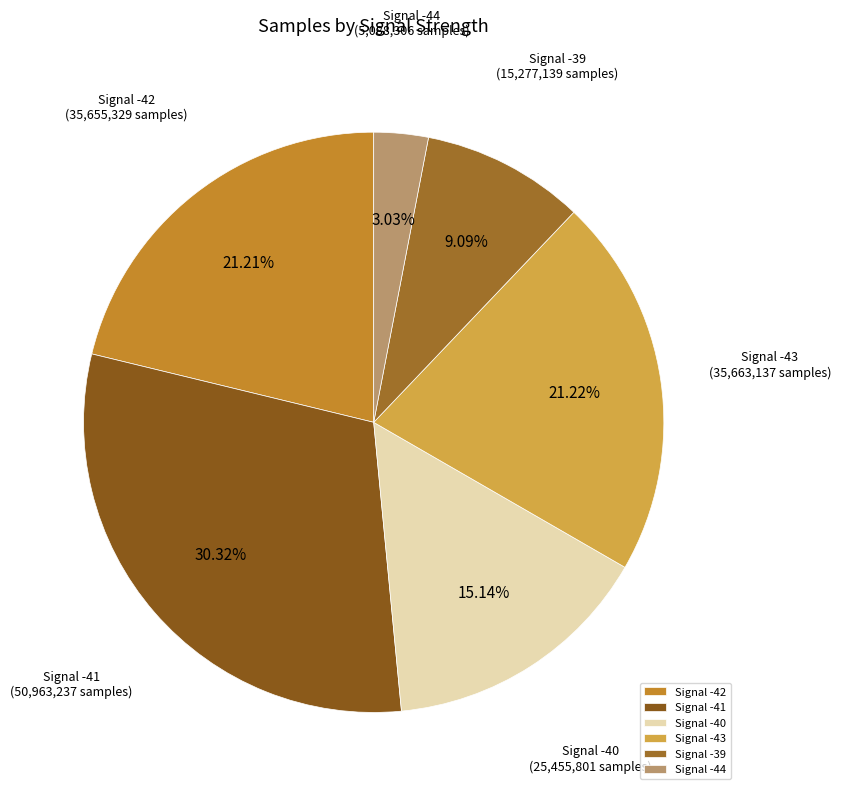

Is Signal -44 the majority of the pie?

No